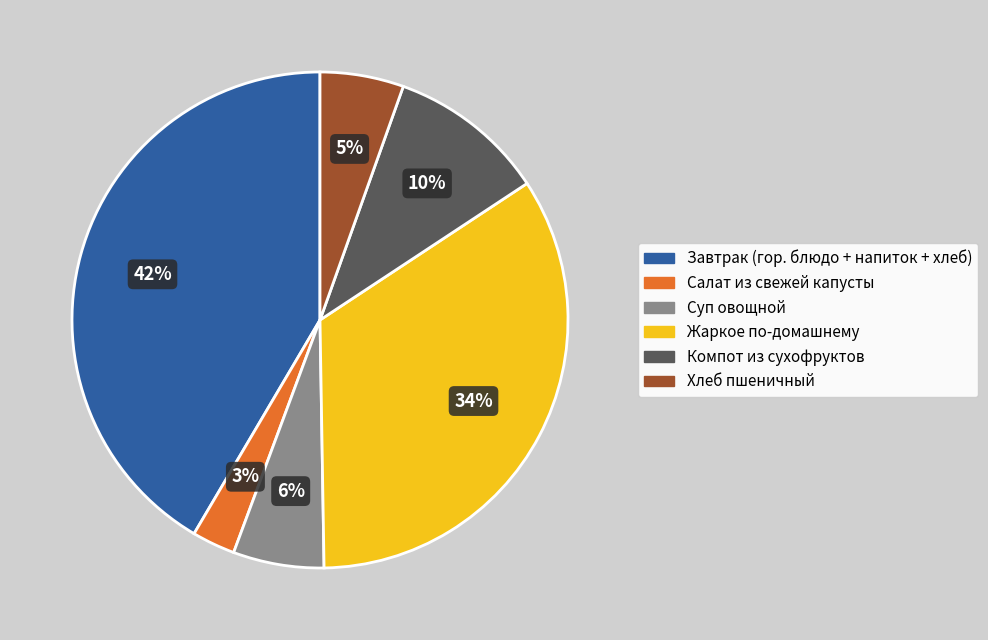

Does any single category account for the majority?

No